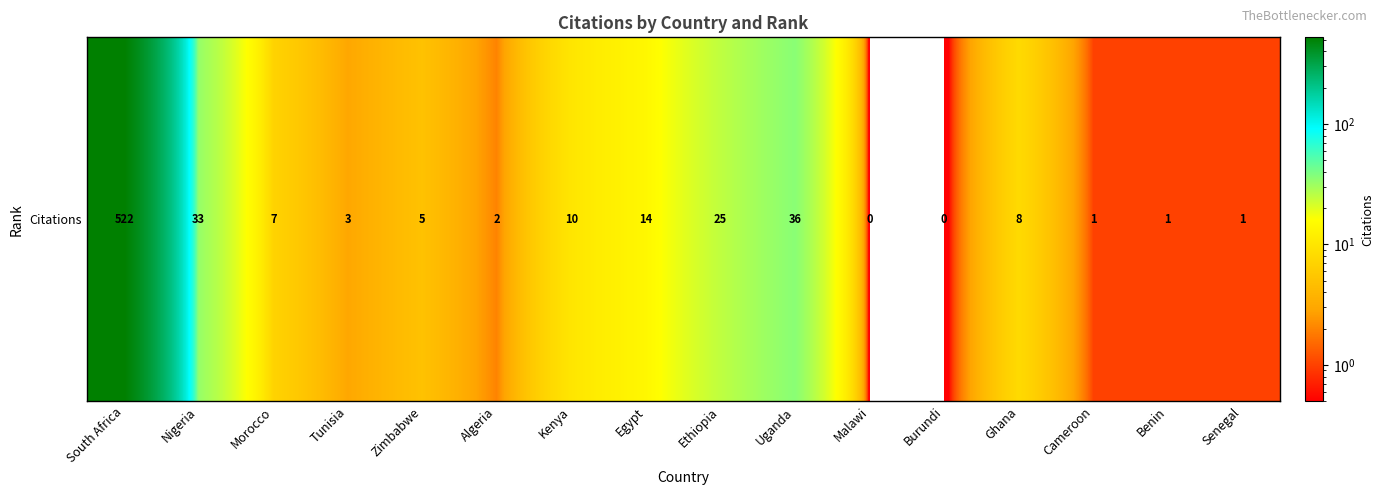

At which category does the chart reach its peak across all series?

South Africa